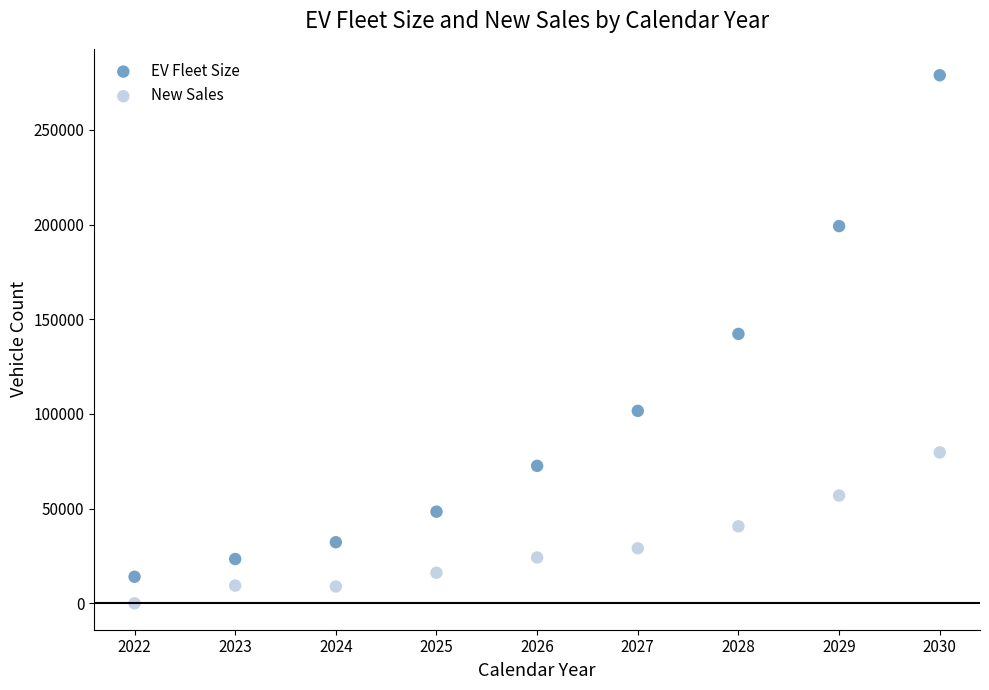

Which series reaches the maximum Y coordinate?

EV Fleet Size